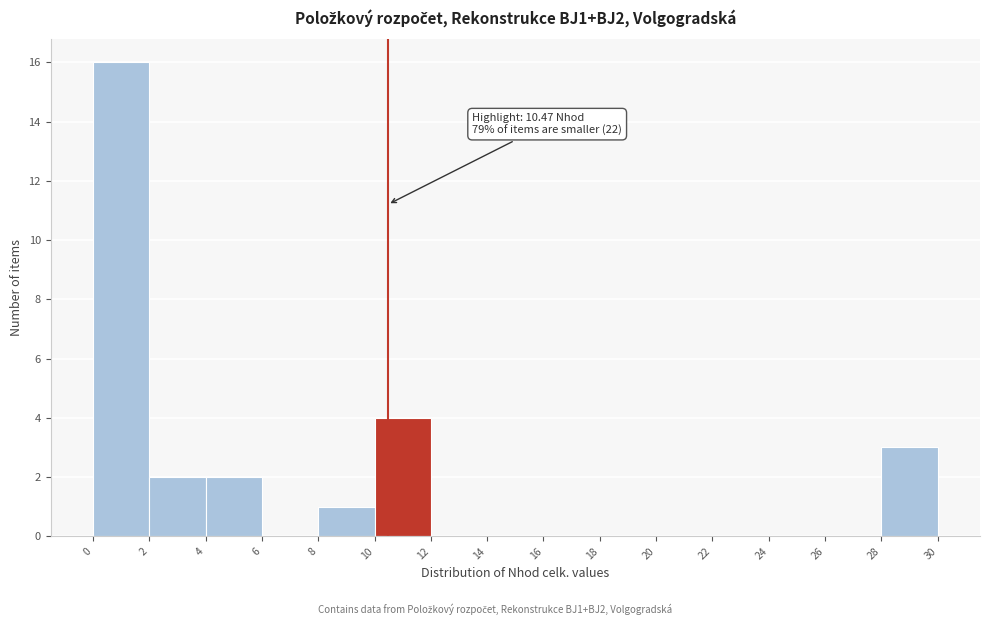

Which range on the x-axis has the tallest bar?

0 to 2